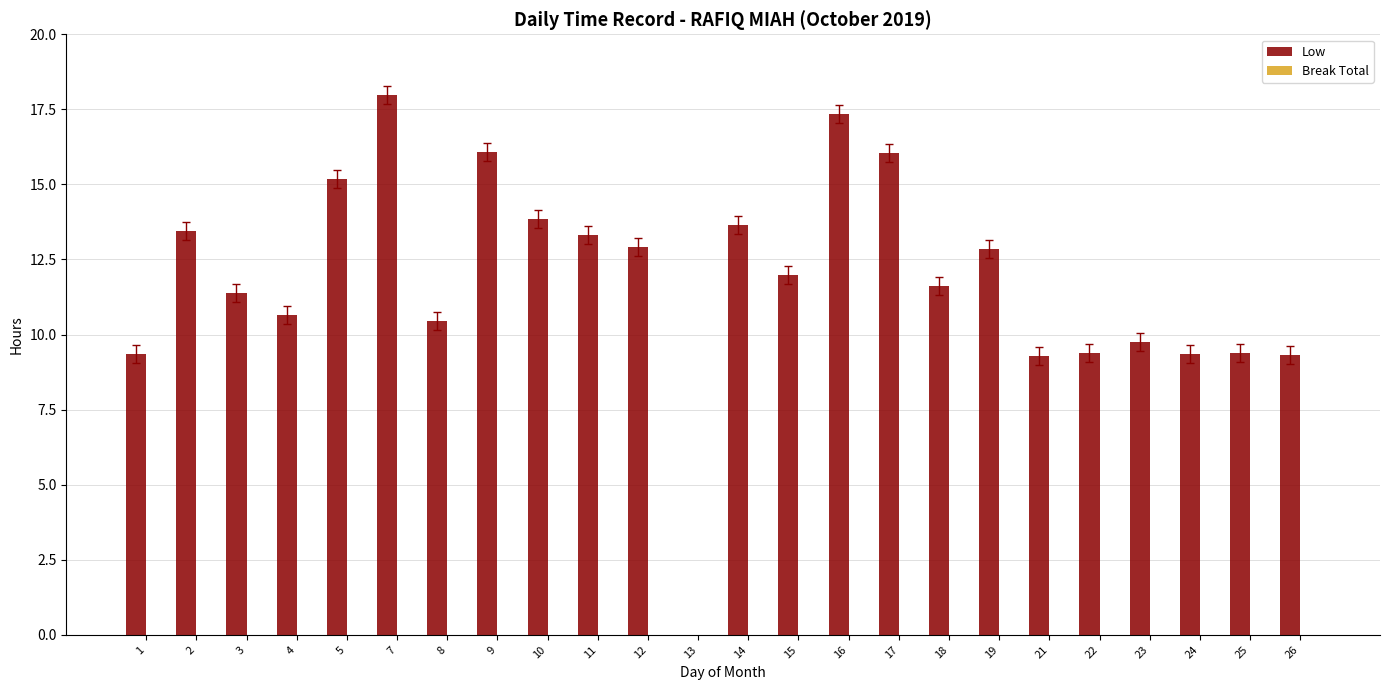

What is the greatest value displayed?

18.0